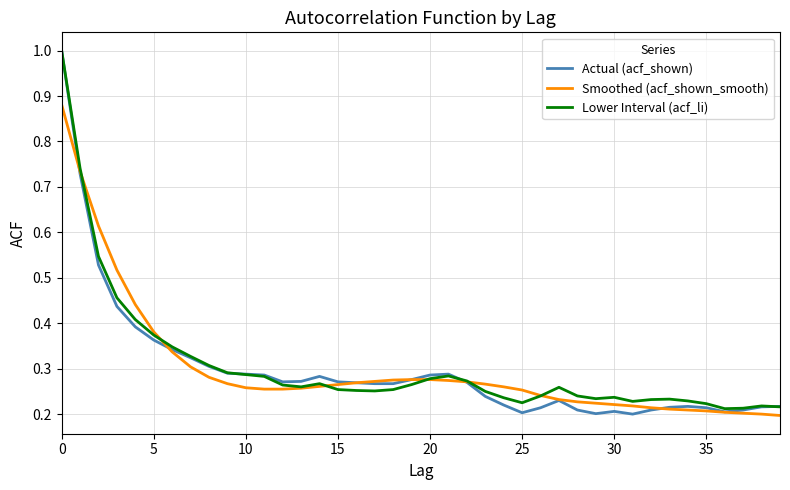

What is the greatest value displayed?

1.0